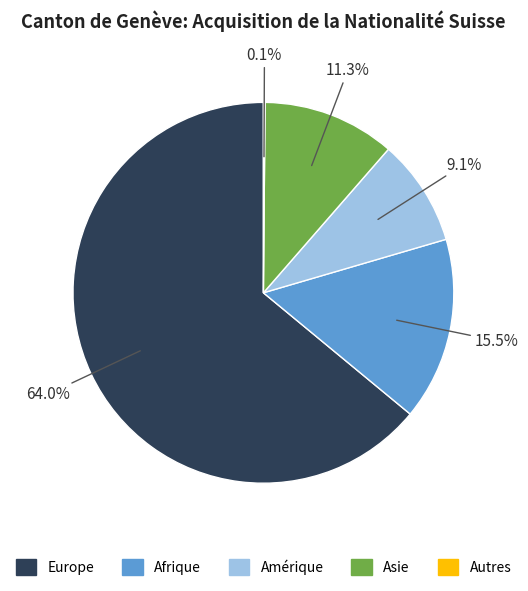

What is the largest slice in the pie chart?

Europe